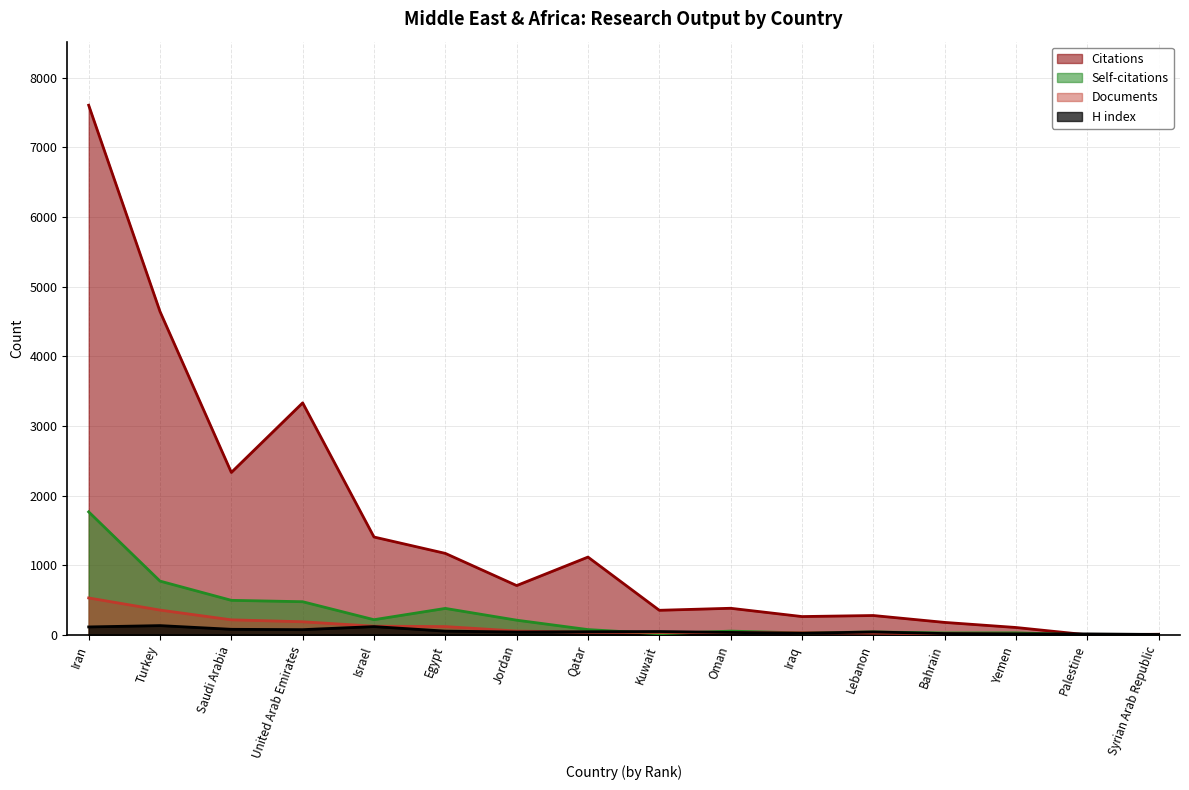

The value of H index at Palestine is 6. True or false?

False